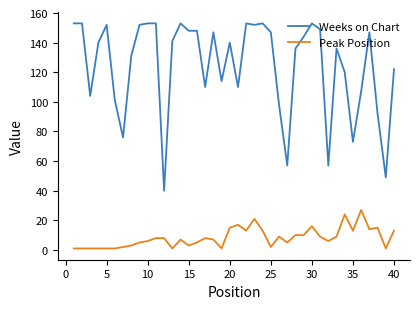

What is the difference between the maximum and minimum values in the Weeks on Chart series?

113